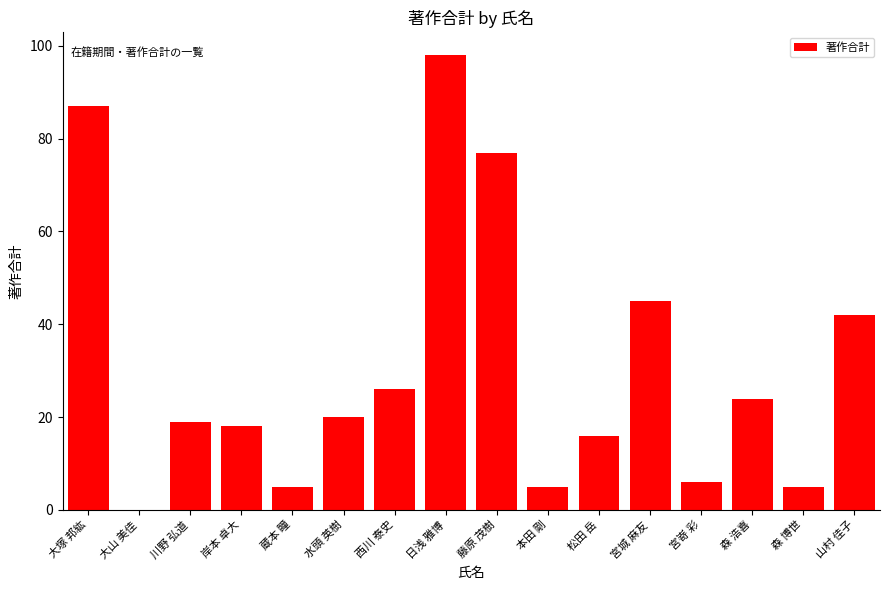

How many positive values are there?

15